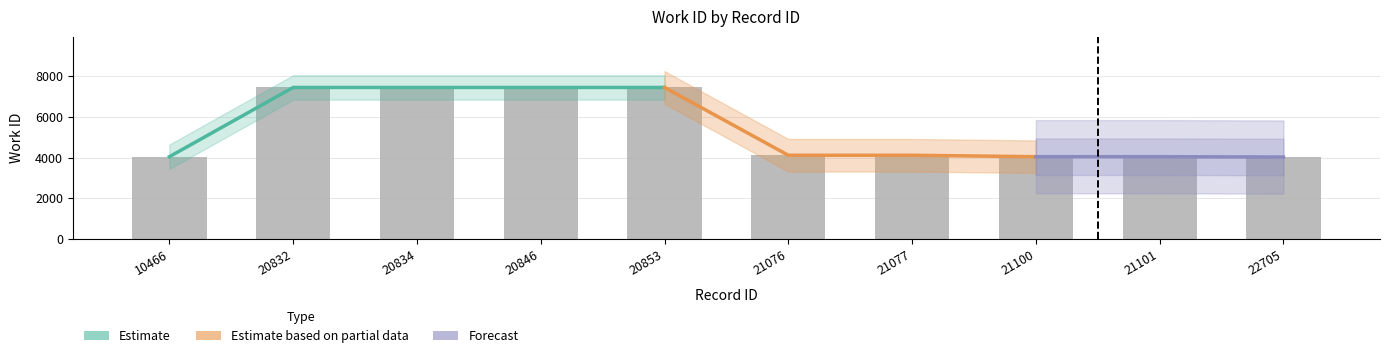

What is the difference between the maximum and minimum values?

3423